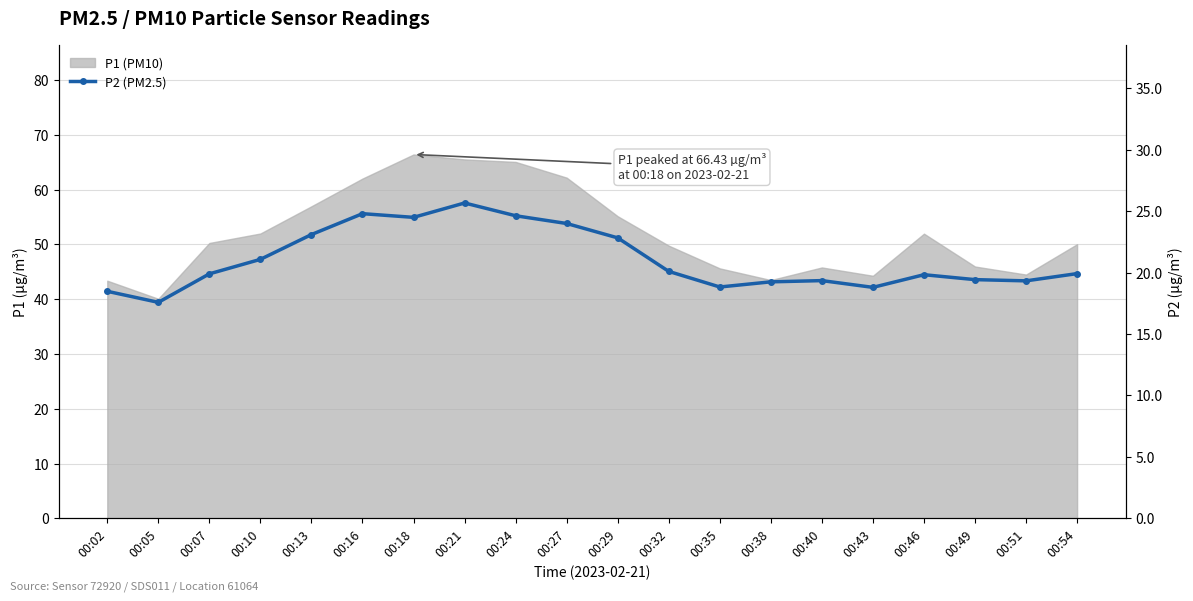

What is the smallest value displayed?

17.6